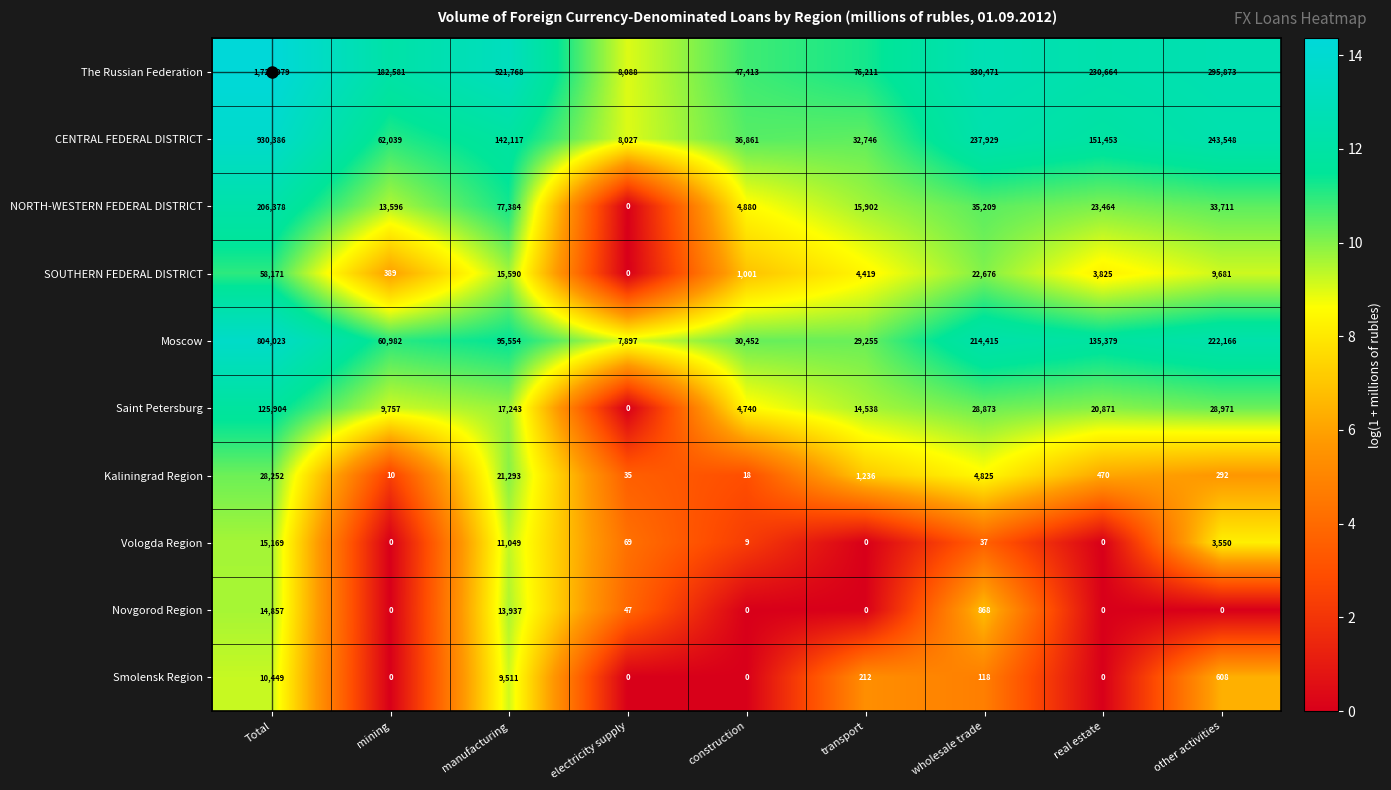

The value of The Russian Federation at transport is 76211. True or false?

True